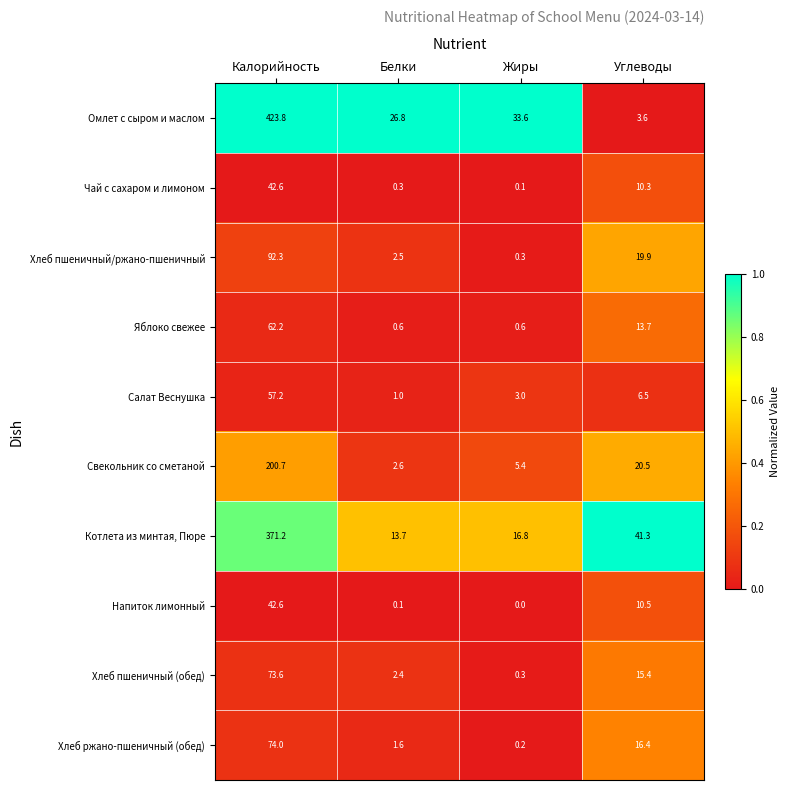

Rank the categories by Салат Веснушка value from highest to lowest.

Калорийность, Углеводы, Жиры, Белки